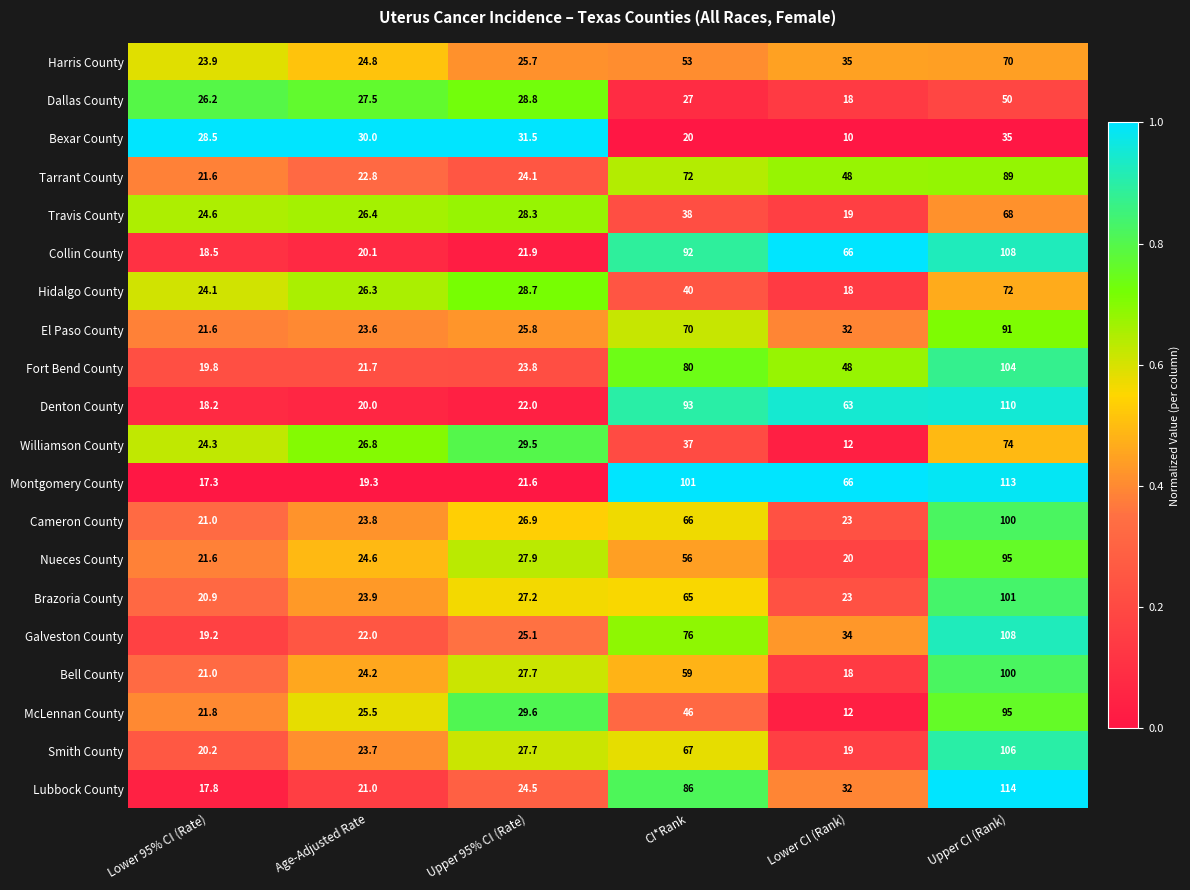

How many distinct data groups are displayed?

20